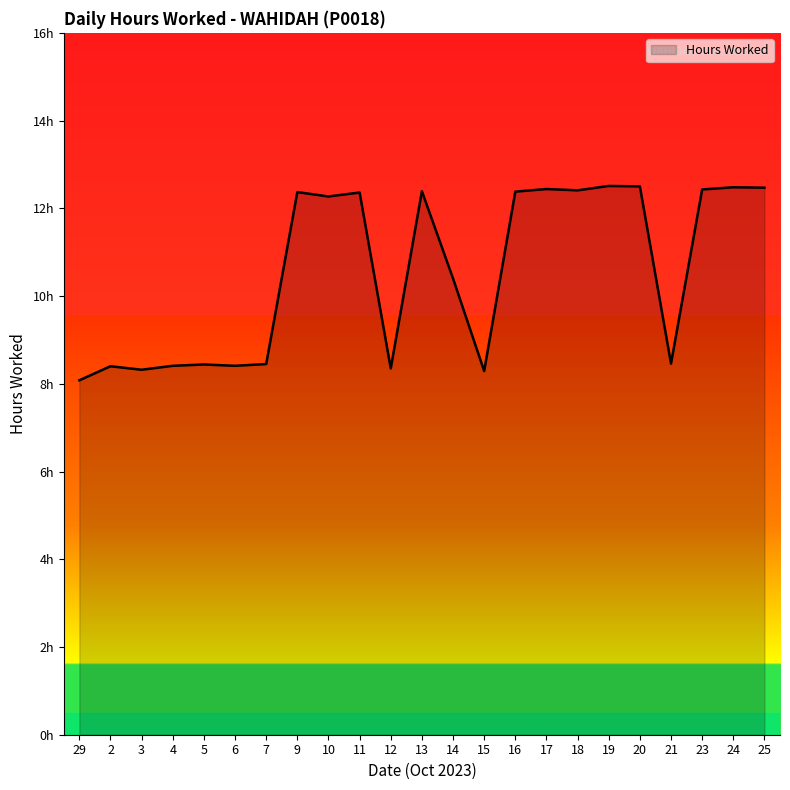

What is the average value?

10.6